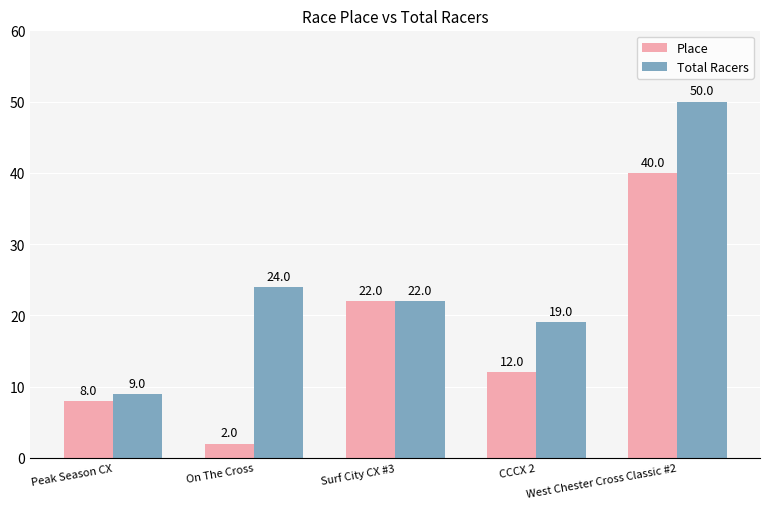

What is the label of the 2nd bar from the left?

On The Cross